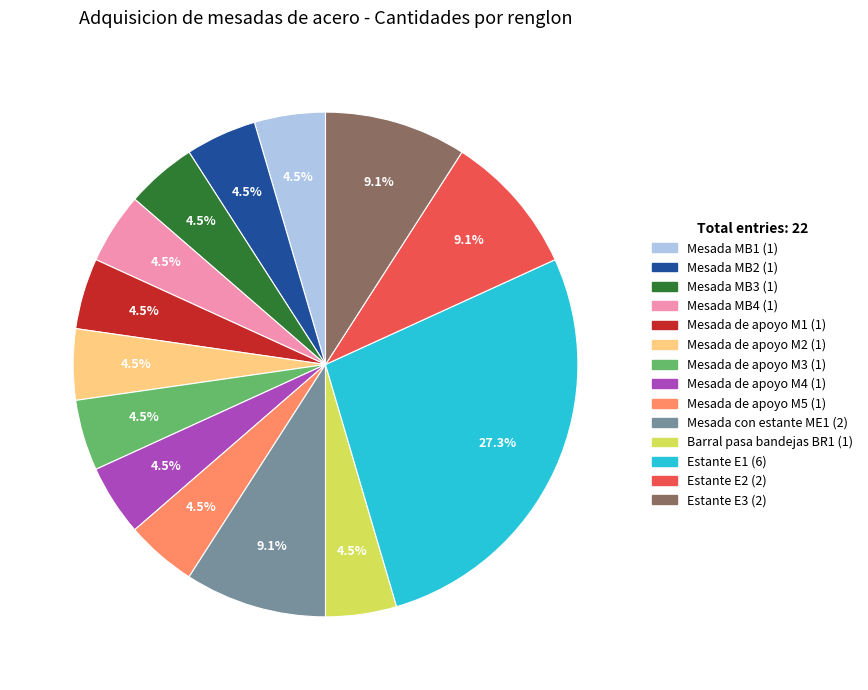

What percentage is the Estante E3 slice, to the nearest percent?

9%